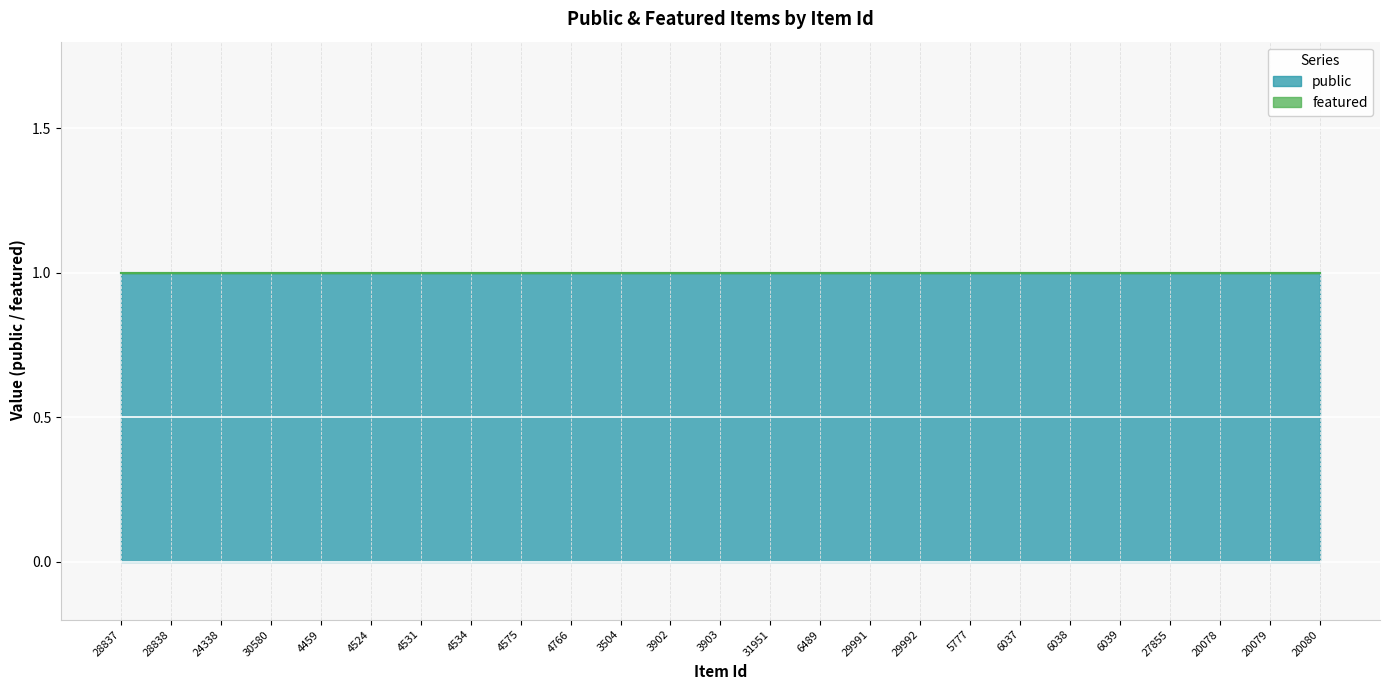

Which series changed the most between 3902 and 6489?

public